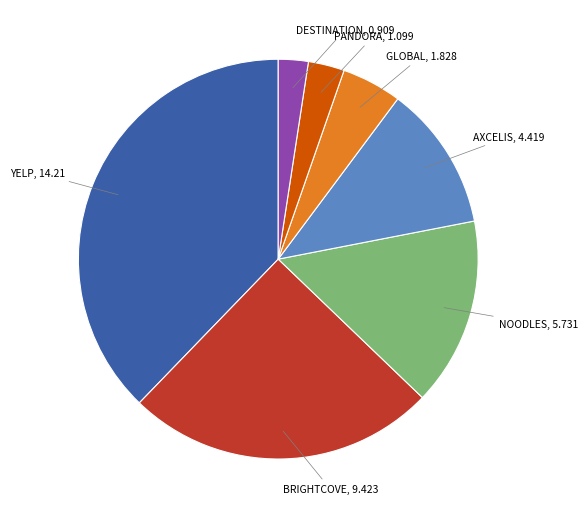

Is there any slice that represents more than half of the pie?

No